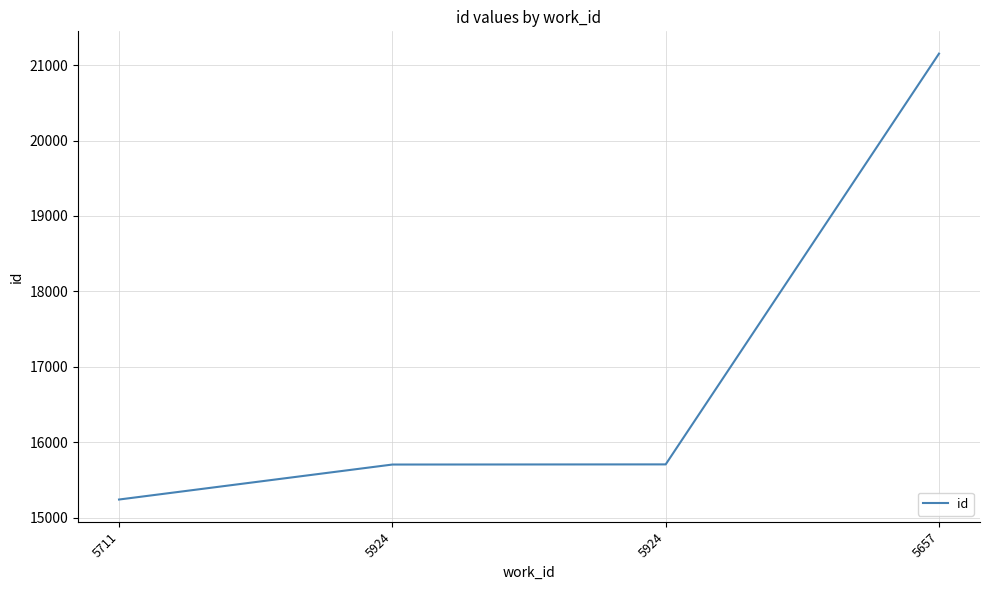

How many categories are shown in the chart?

4